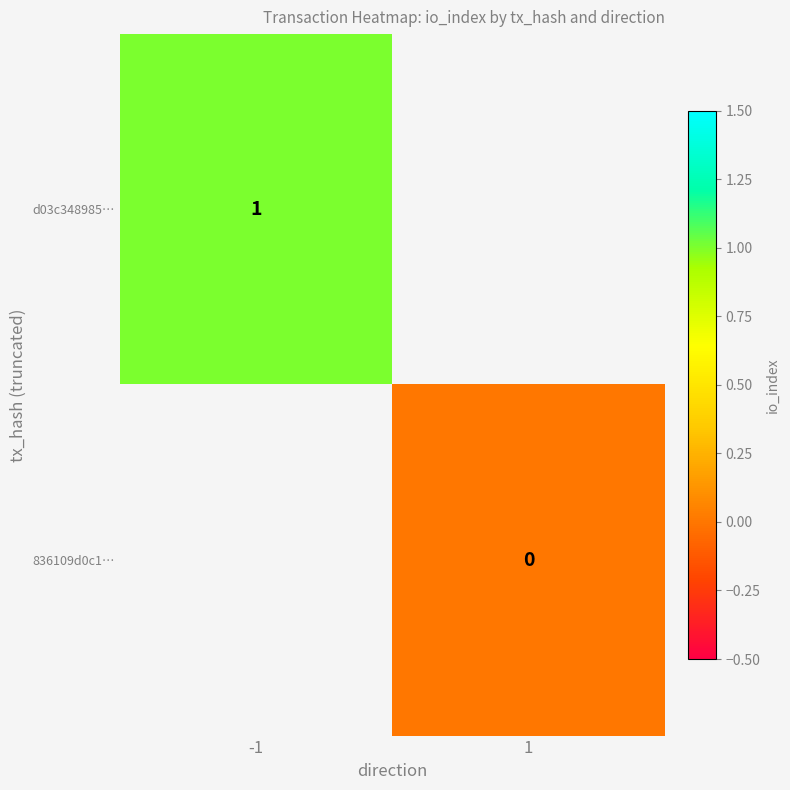

How many data points does each series have?

2